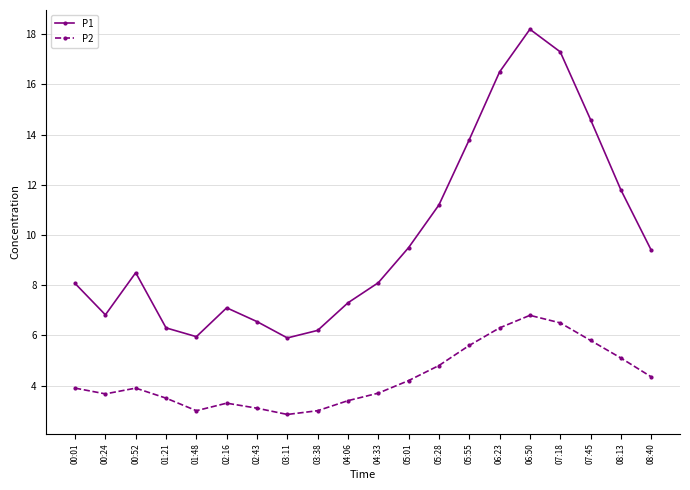

What is the value of the P2 point at the 5th from the left?

3.0